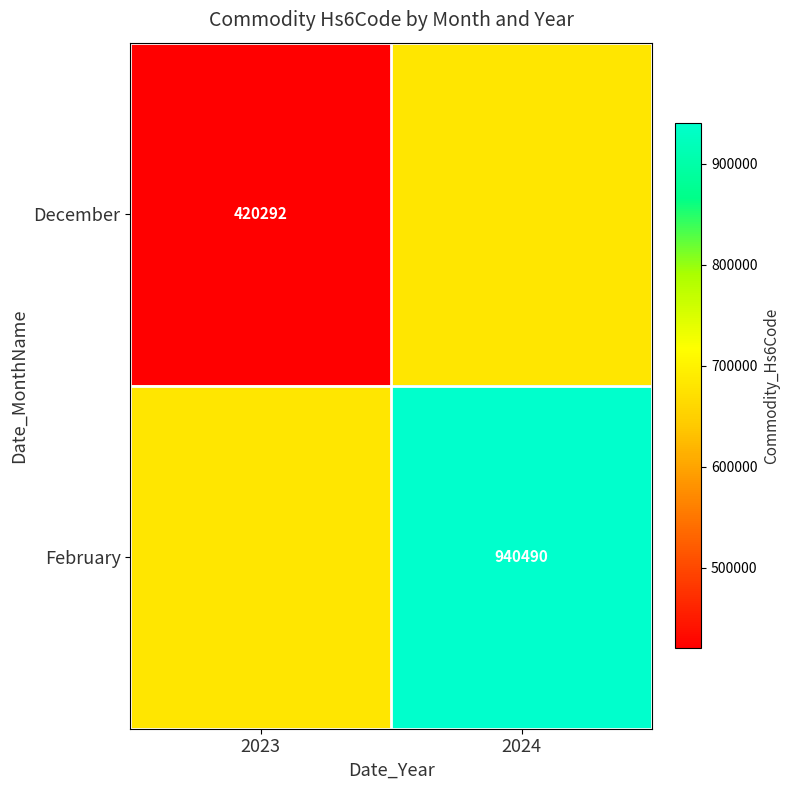

The value of February at 2024 is 940490. True or false?

True